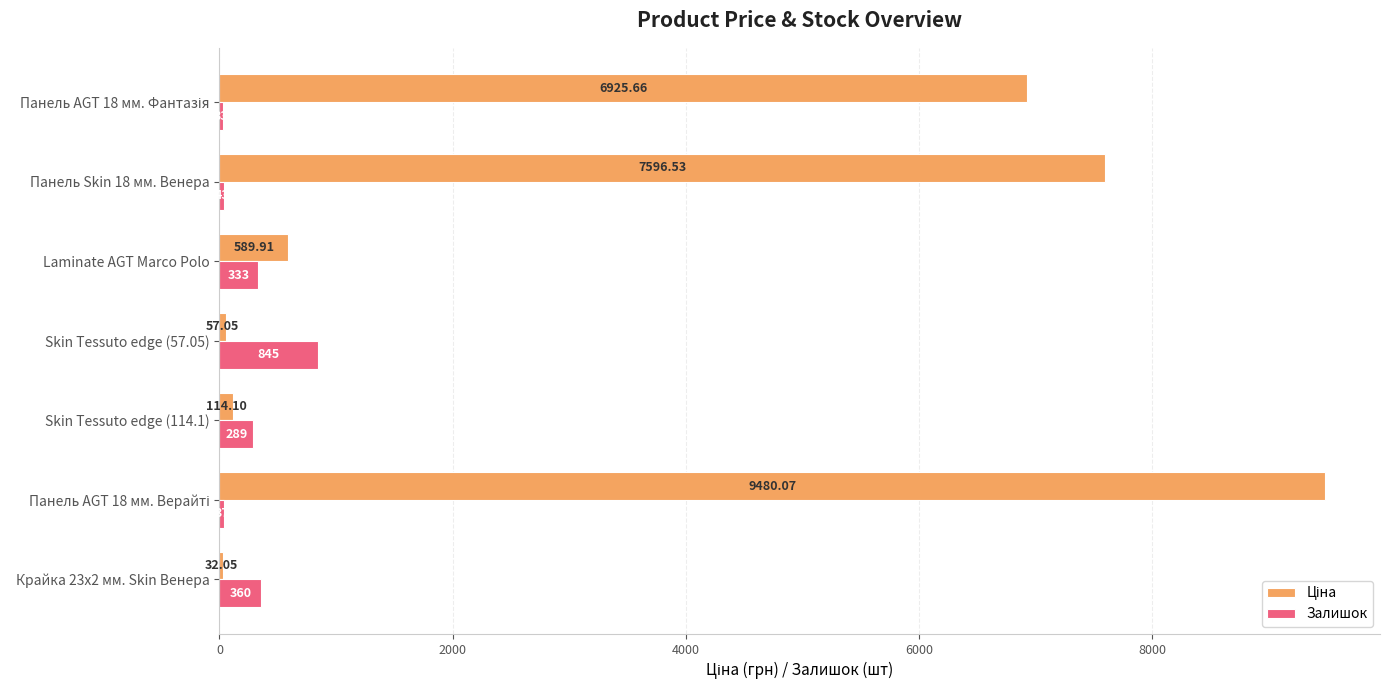

What is the maximum value for Залишок?

845.0